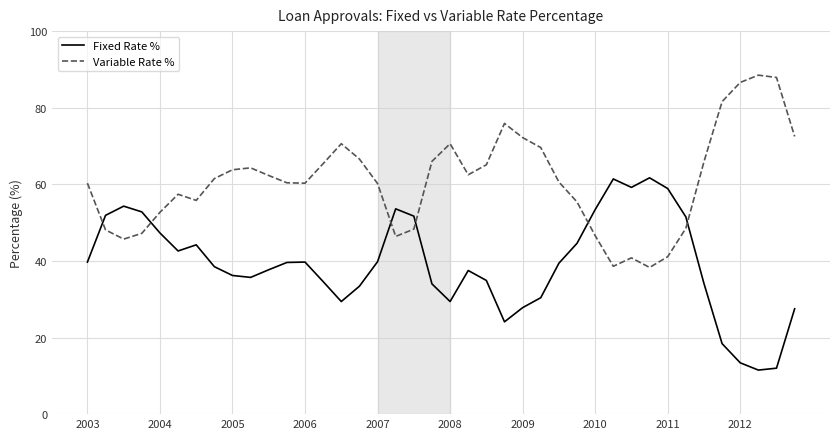

List the series in order of their overall mean, highest first.

Variable Rate %, Fixed Rate %